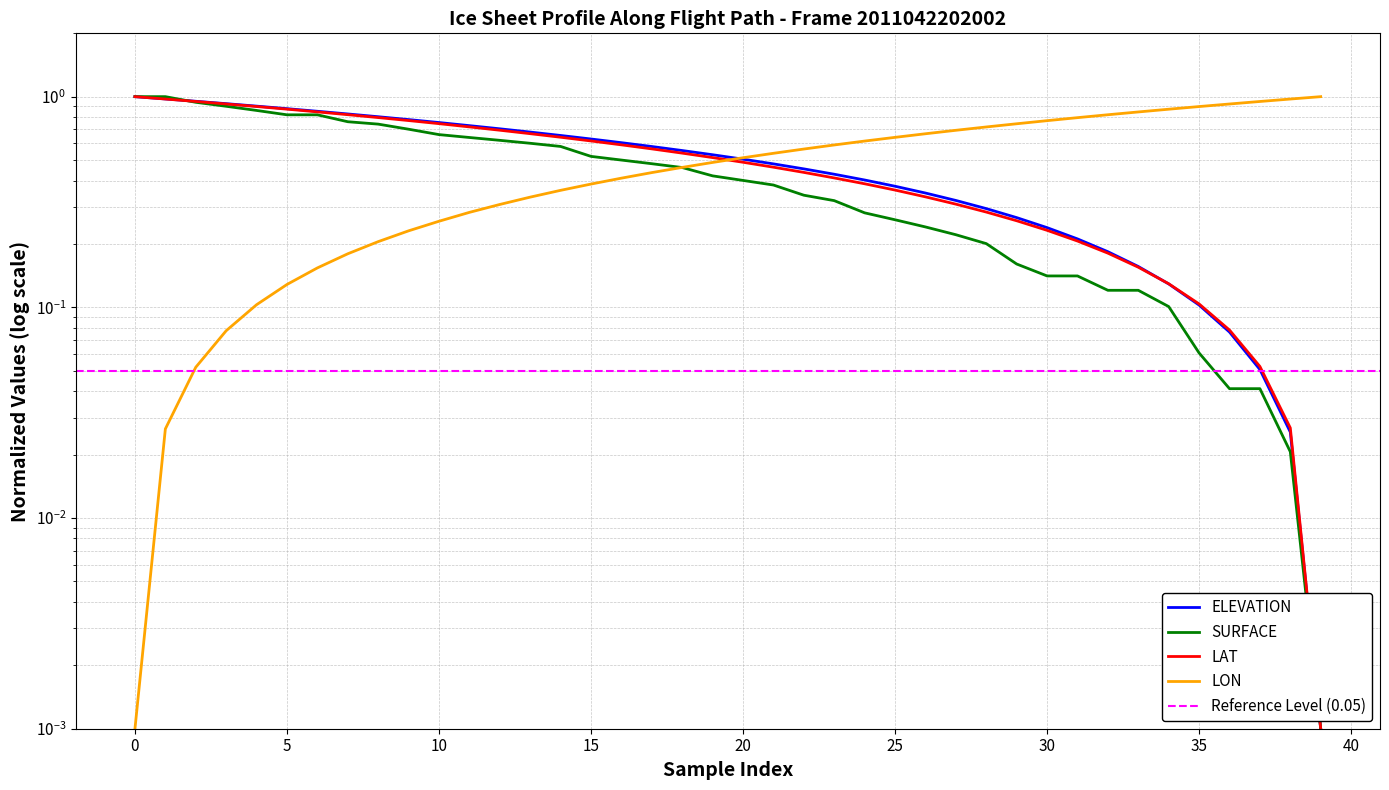

Does the chart have visible grid lines?

Yes